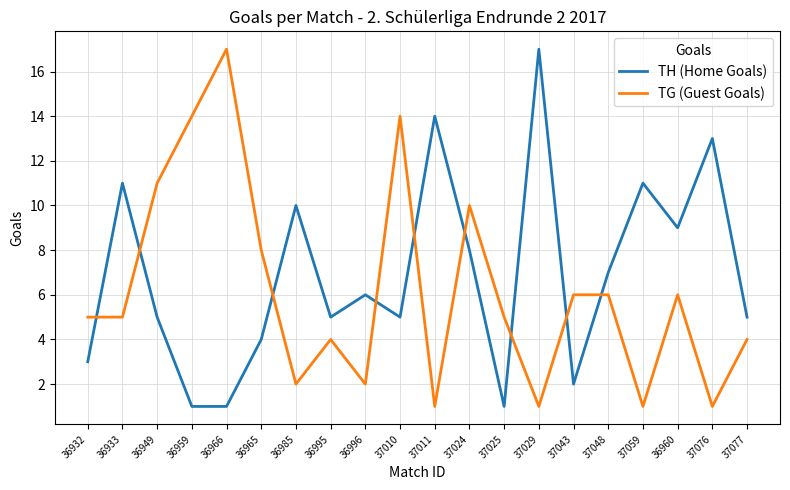

What is the difference between the second highest and minimum values in the TH (Home Goals) series?

13